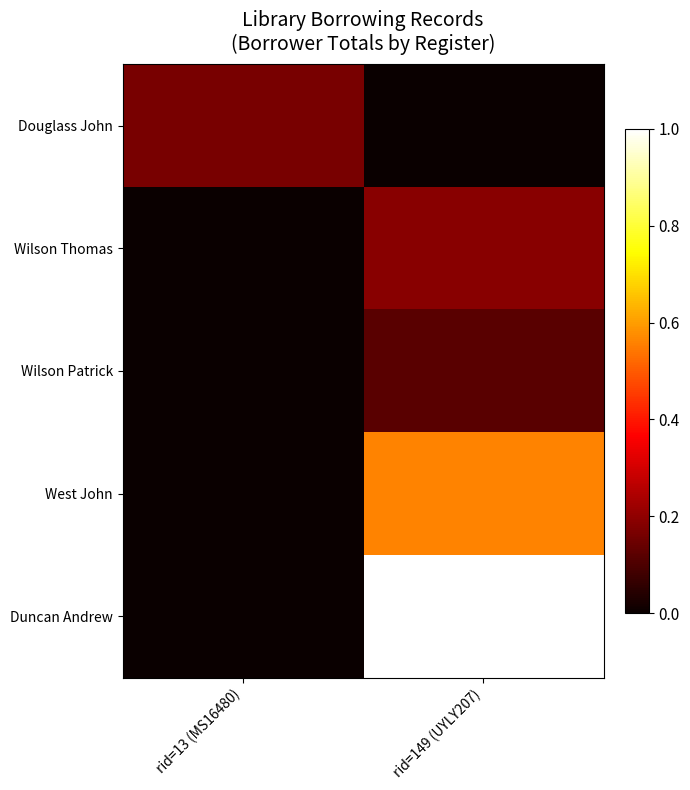

Which series has the largest total across all categories?

Duncan Andrew